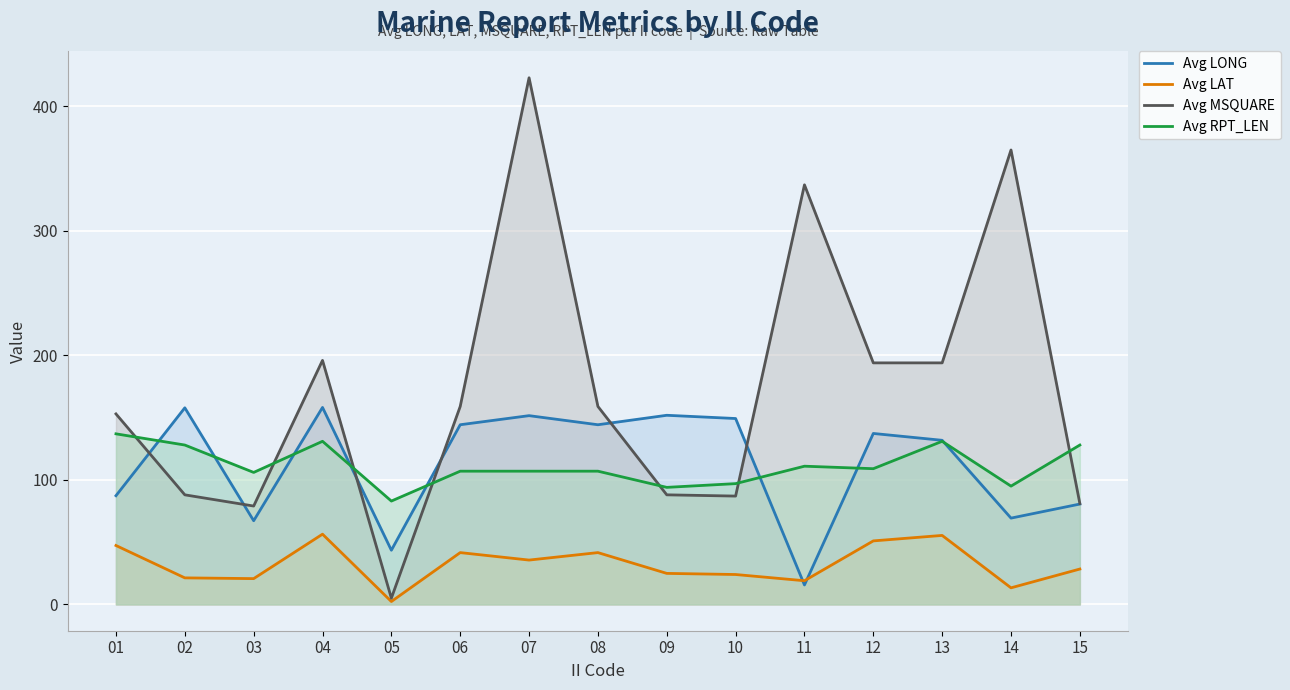

Between 08 and 11, which series saw the biggest shift?

Avg MSQUARE